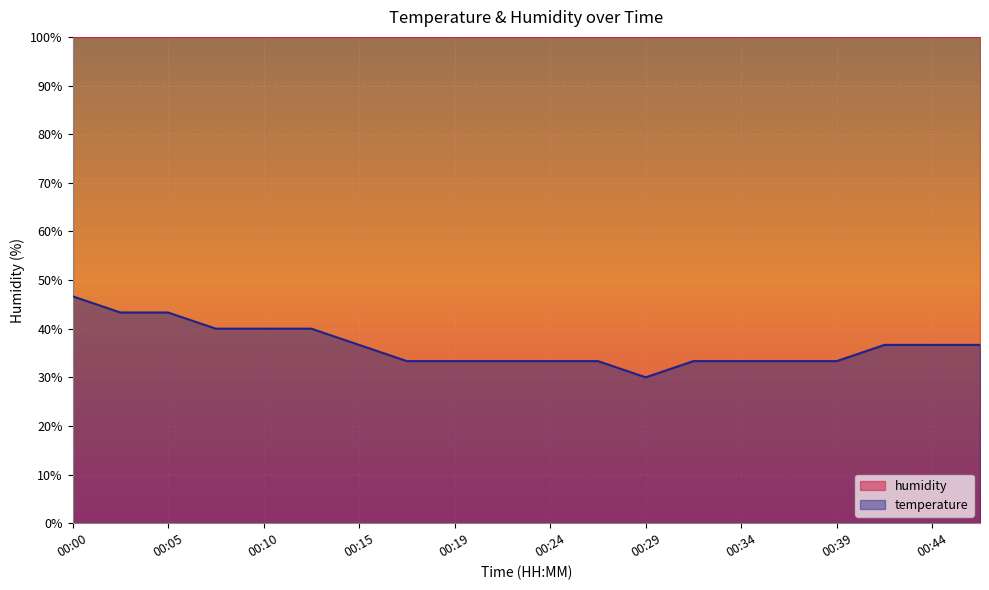

Does the chart display data point markers on the line(s)?

No